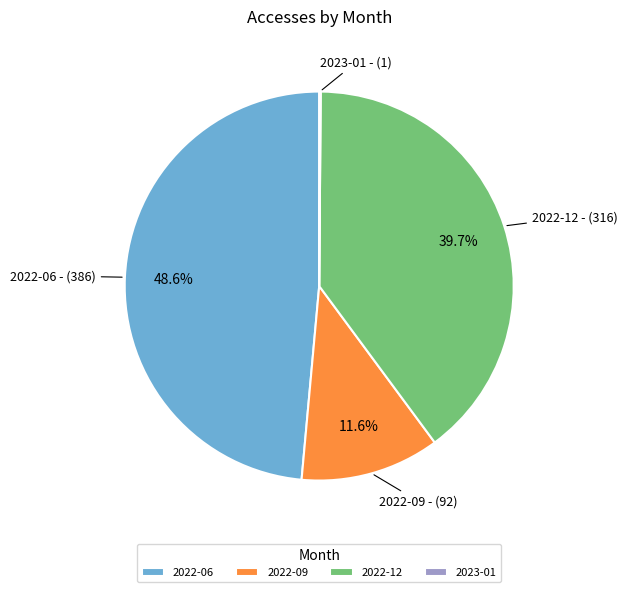

The 2022-12 slice represents 32% of the pie. True or false?

False